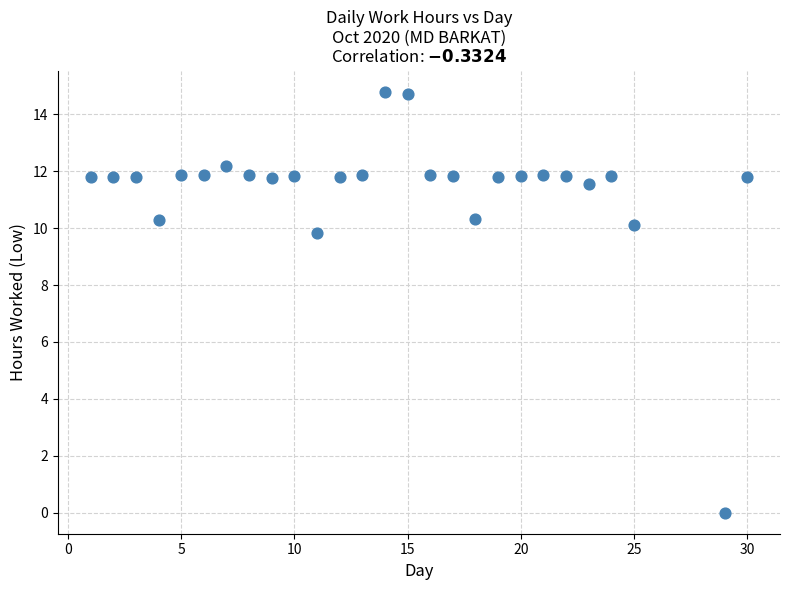

What Y value in the scatter plot is closest to 7?

9.8